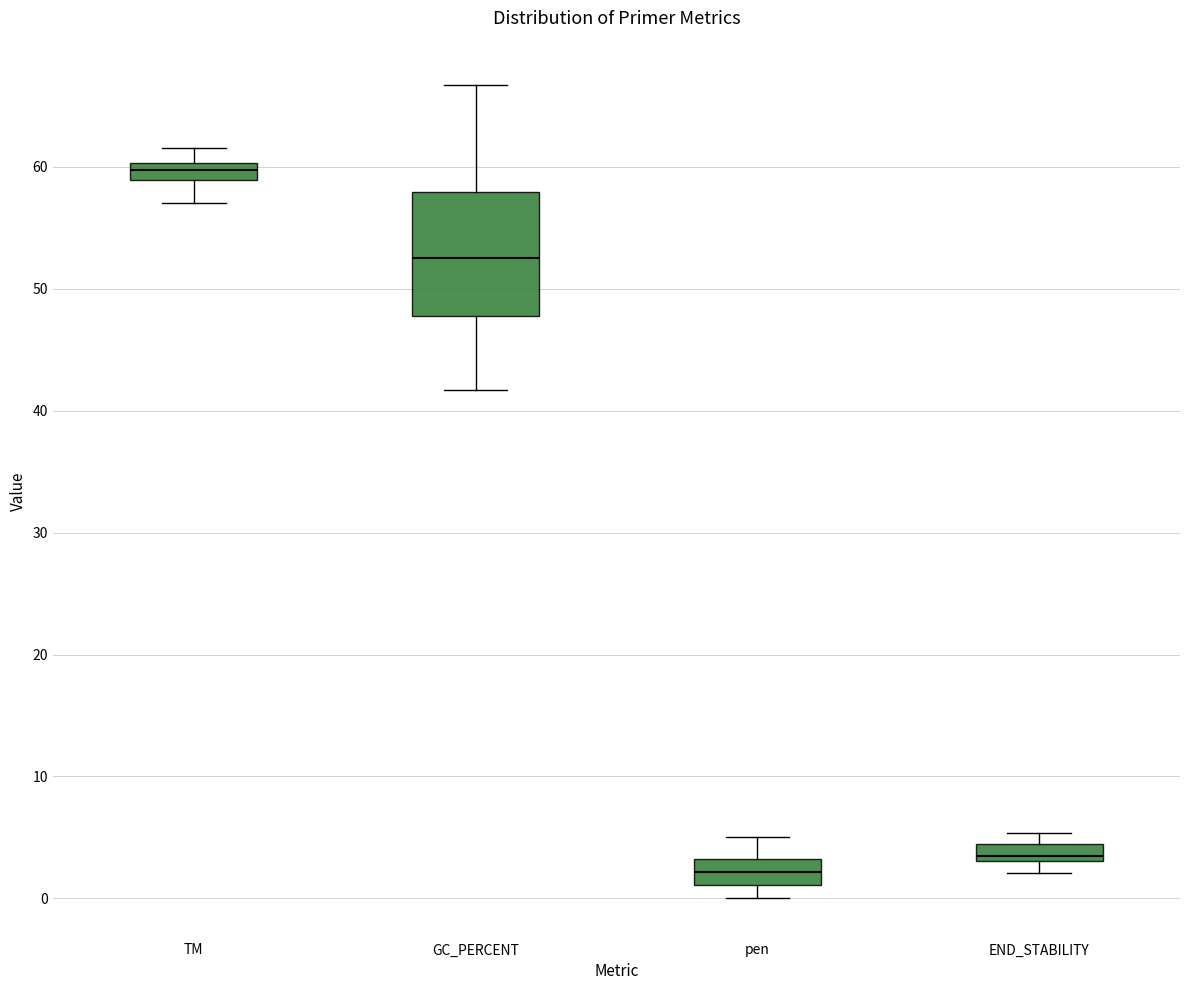

Where is the lower edge of the box for TM on the y-axis? The values are not printed on the chart, so give them approximately, as read against the axis.

59